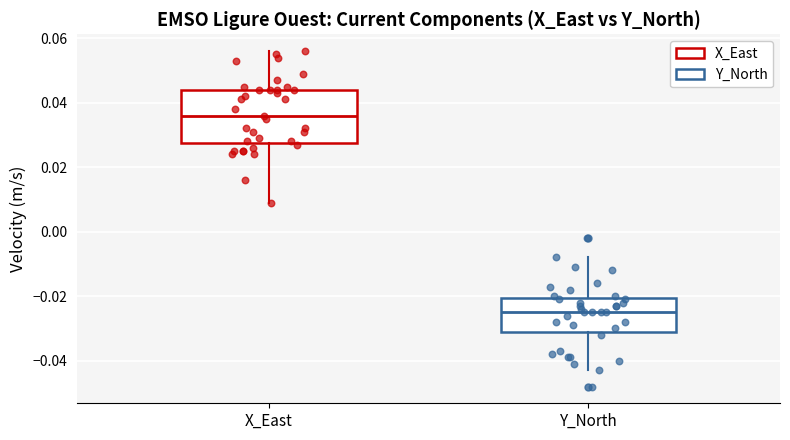

Reading left to right, read every box against the y-axis: the position of its median line, the range the box covers, and the ends of its whiskers. The values are not printed on the chart, so give them approximately, as read against the axis.

X_East: median 0.036, box 0.028 to 0.044, whiskers 0.010 to 0.056
Y_North: median -0.024, box -0.030 to -0.020, whiskers -0.042 to -0.008